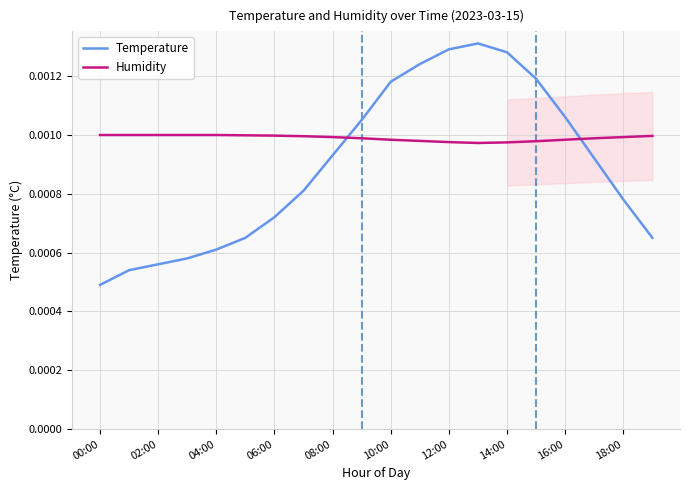

What are all the series names shown in the legend?

Temperature, Humidity